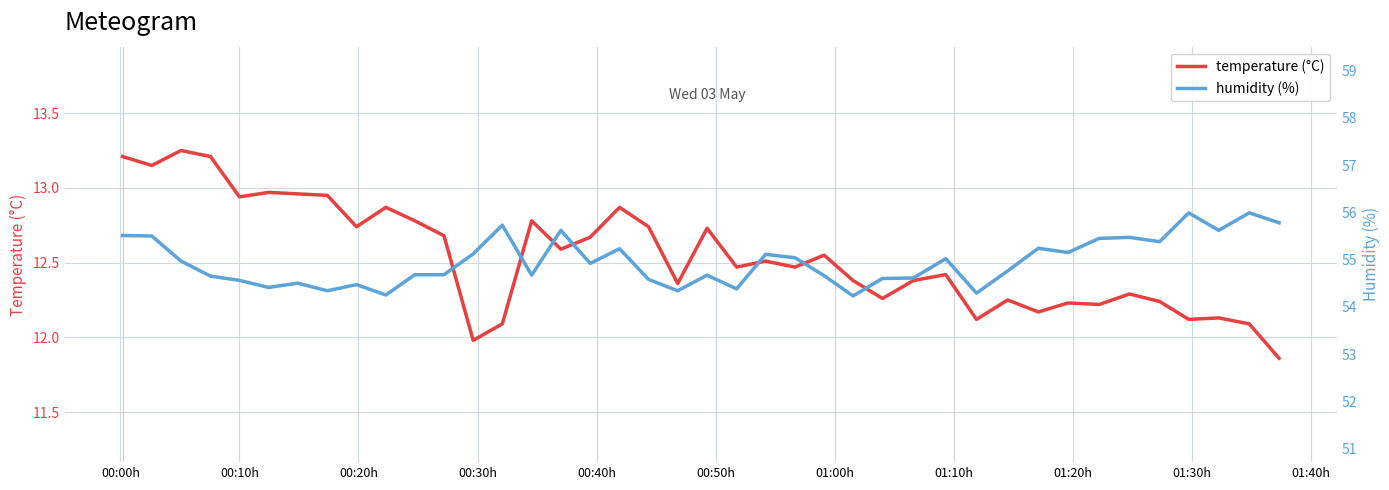

Count the number of data series in this chart.

2